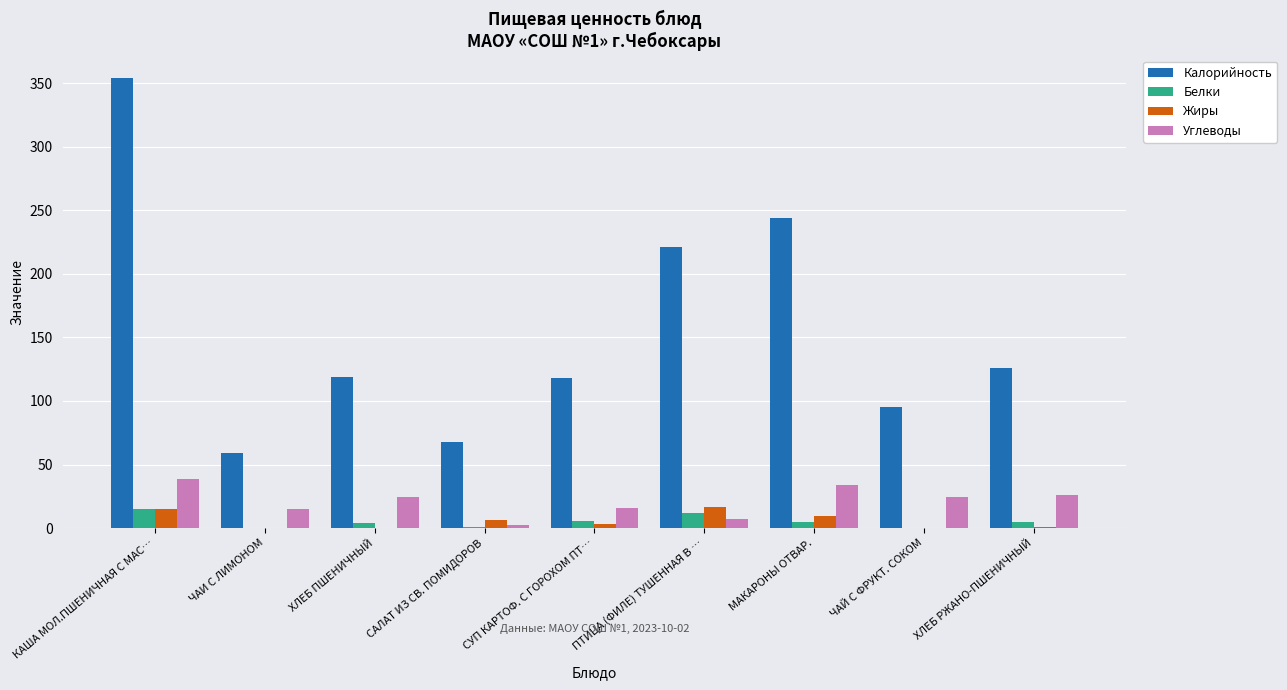

True or false: Углеводы has a value of 25.8 at ХЛЕБ РЖАНО-ПШЕНИЧНЫЙ.

True